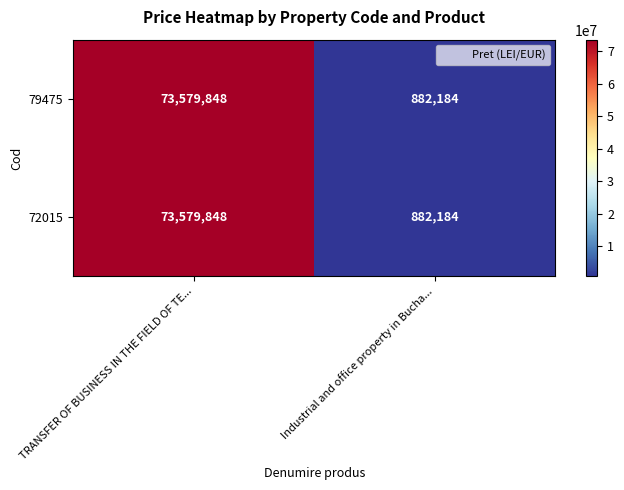

Rank the categories by 79475 value from lowest to highest.

Industrial and office property in Bucha..., TRANSFER OF BUSINESS IN THE FIELD OF TE...